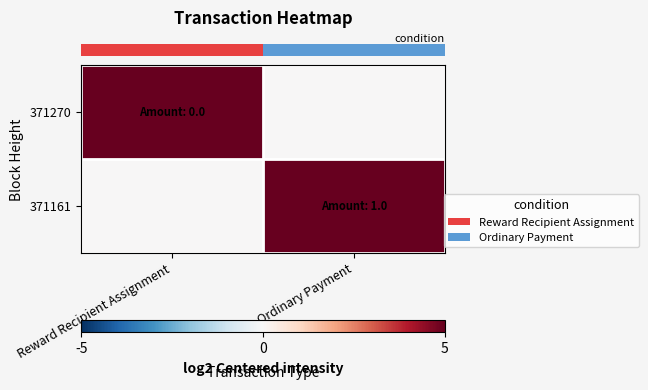

At how many categories does at least one series exceed 0?

2